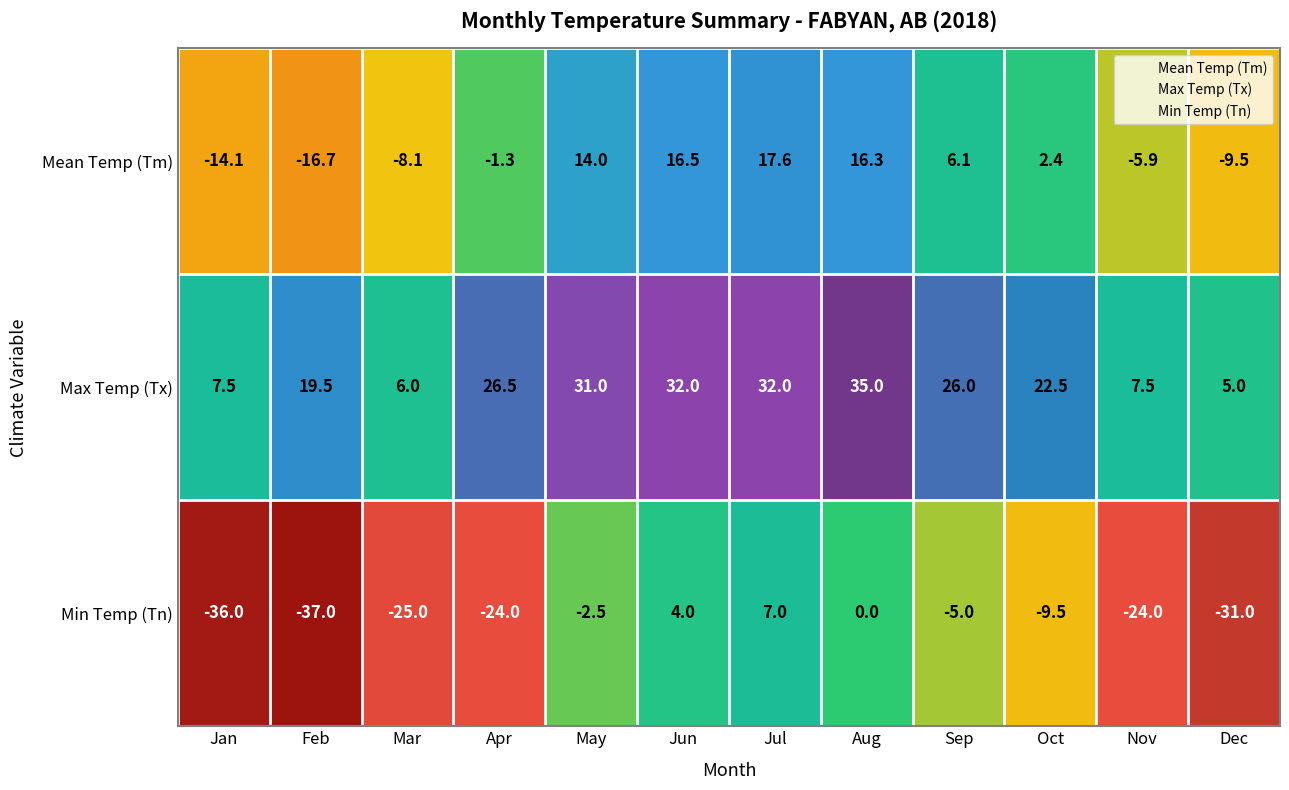

What value does the Min Temp (Tn) series have at Sep?

-5.0